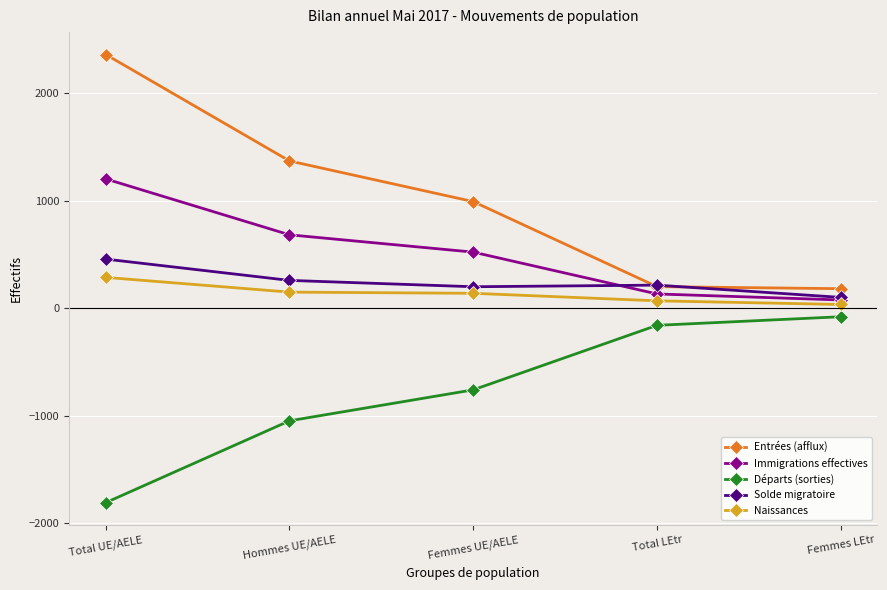

What is the spread (max minus min) of values at Femmes UE/AELE?

1751